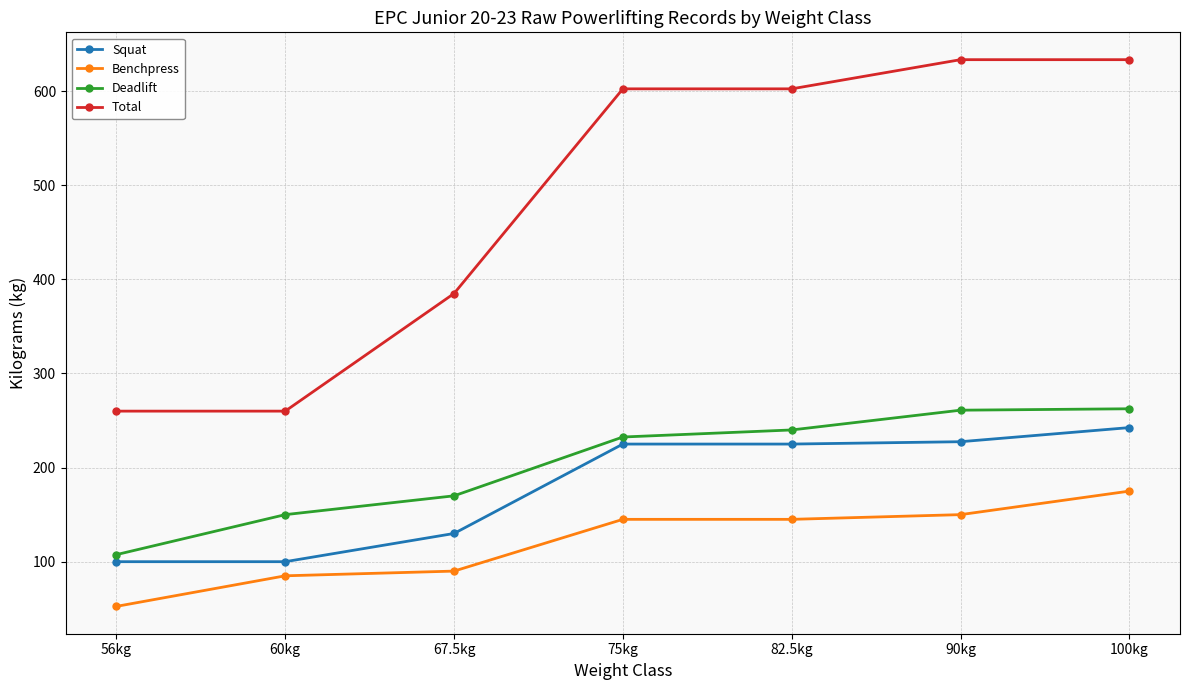

True or false: Squat has more than 1 interior local peaks.

False